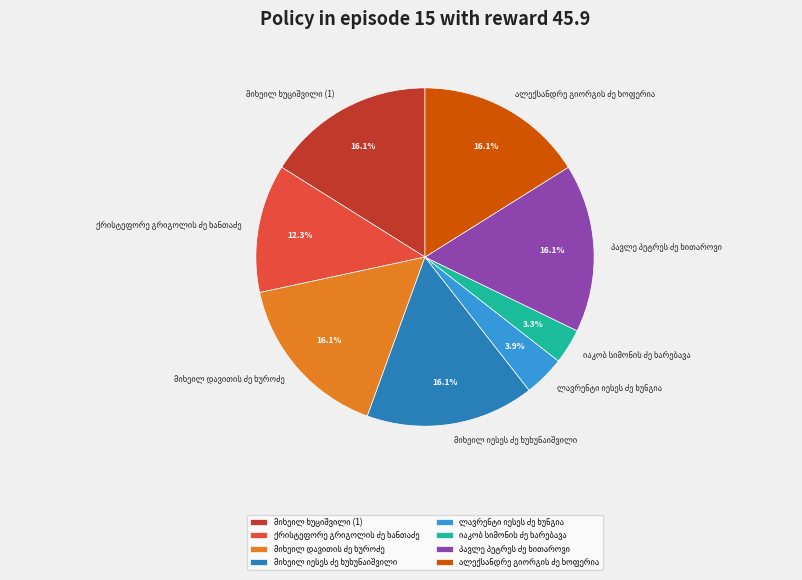

Is there a majority slice in this chart?

No